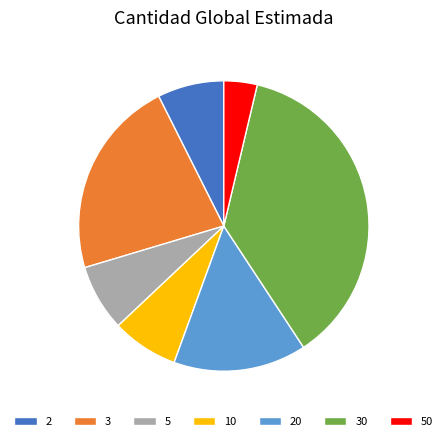

True or false: 2 accounts for 1% of the total.

False